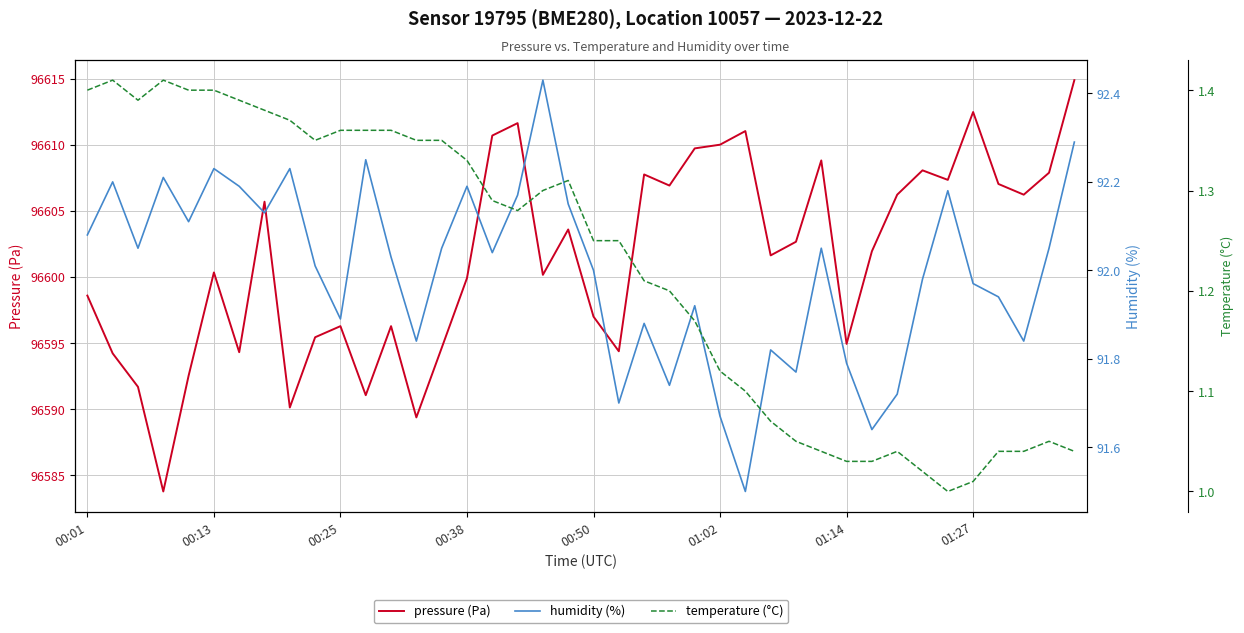

What is the sum of all temperature (°C) values?

49.0